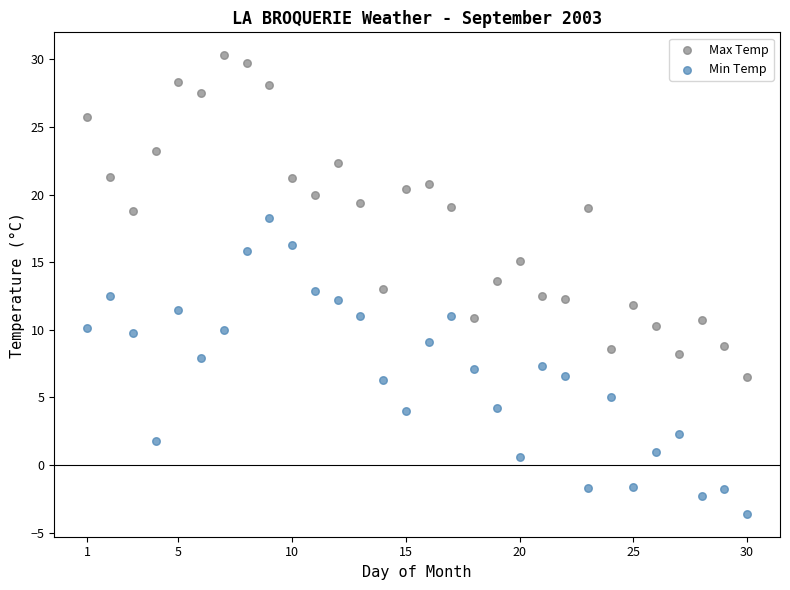

Across all data points, what is the range of Y values (max minus min)?

33.9